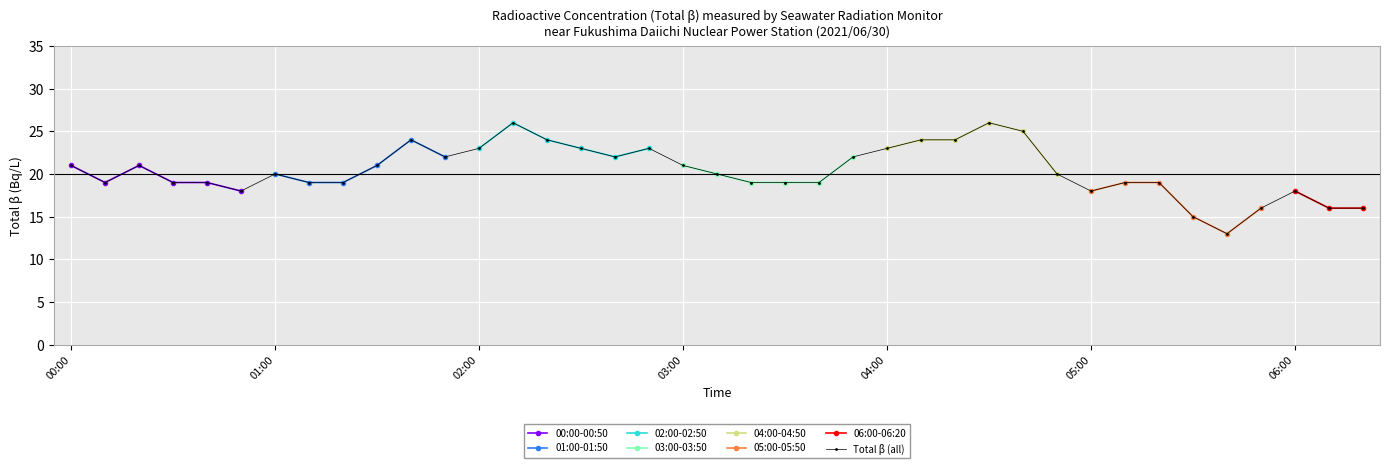

How many 03:00-03:50 values are between 19 and 21?

5